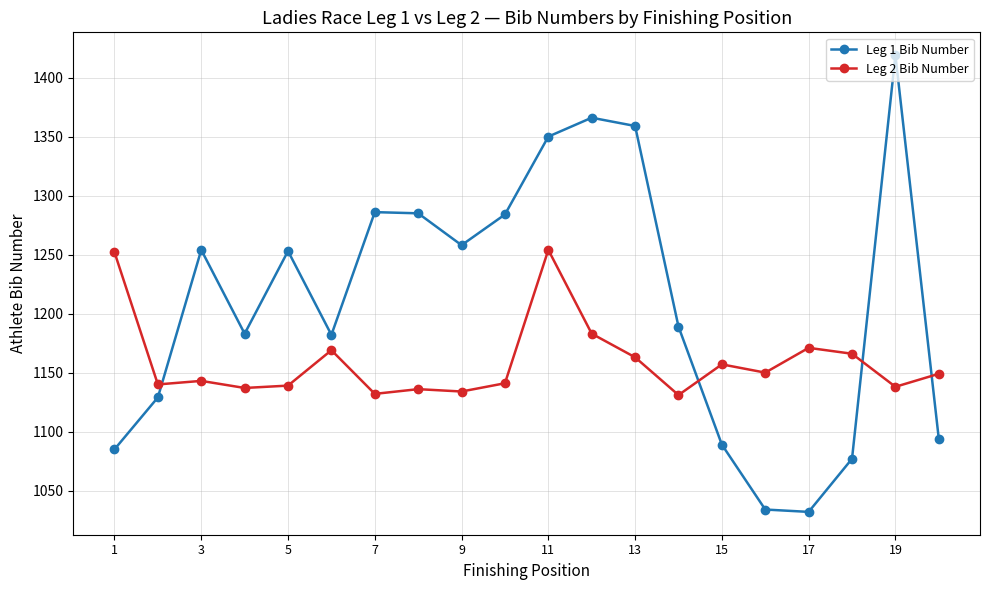

What is the average value of the Leg 2 Bib Number series?

1159